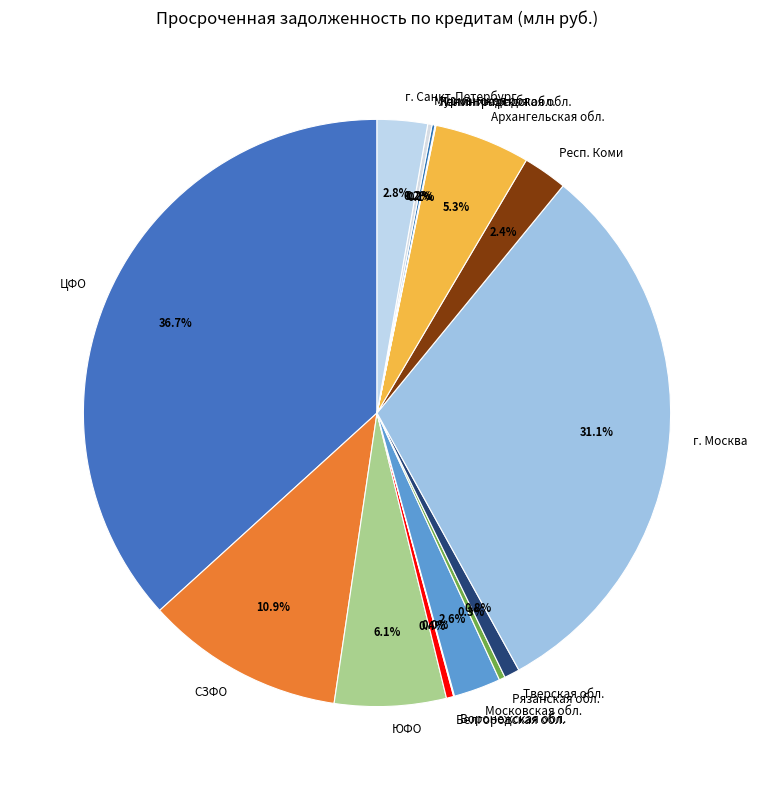

Is the sum of Белгородская обл. and Рязанская обл. greater than half?

No